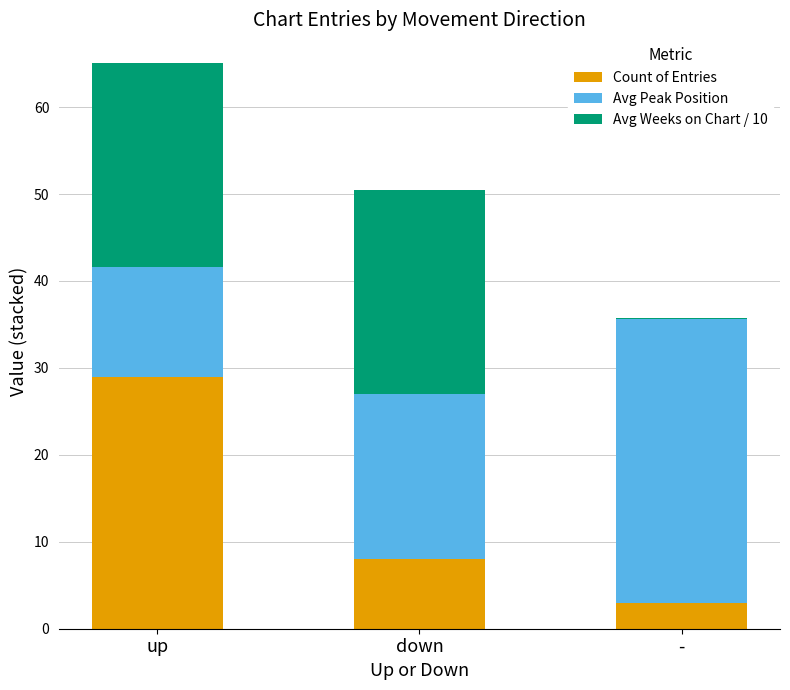

What is the sum of all Count of Entries values?

40.0